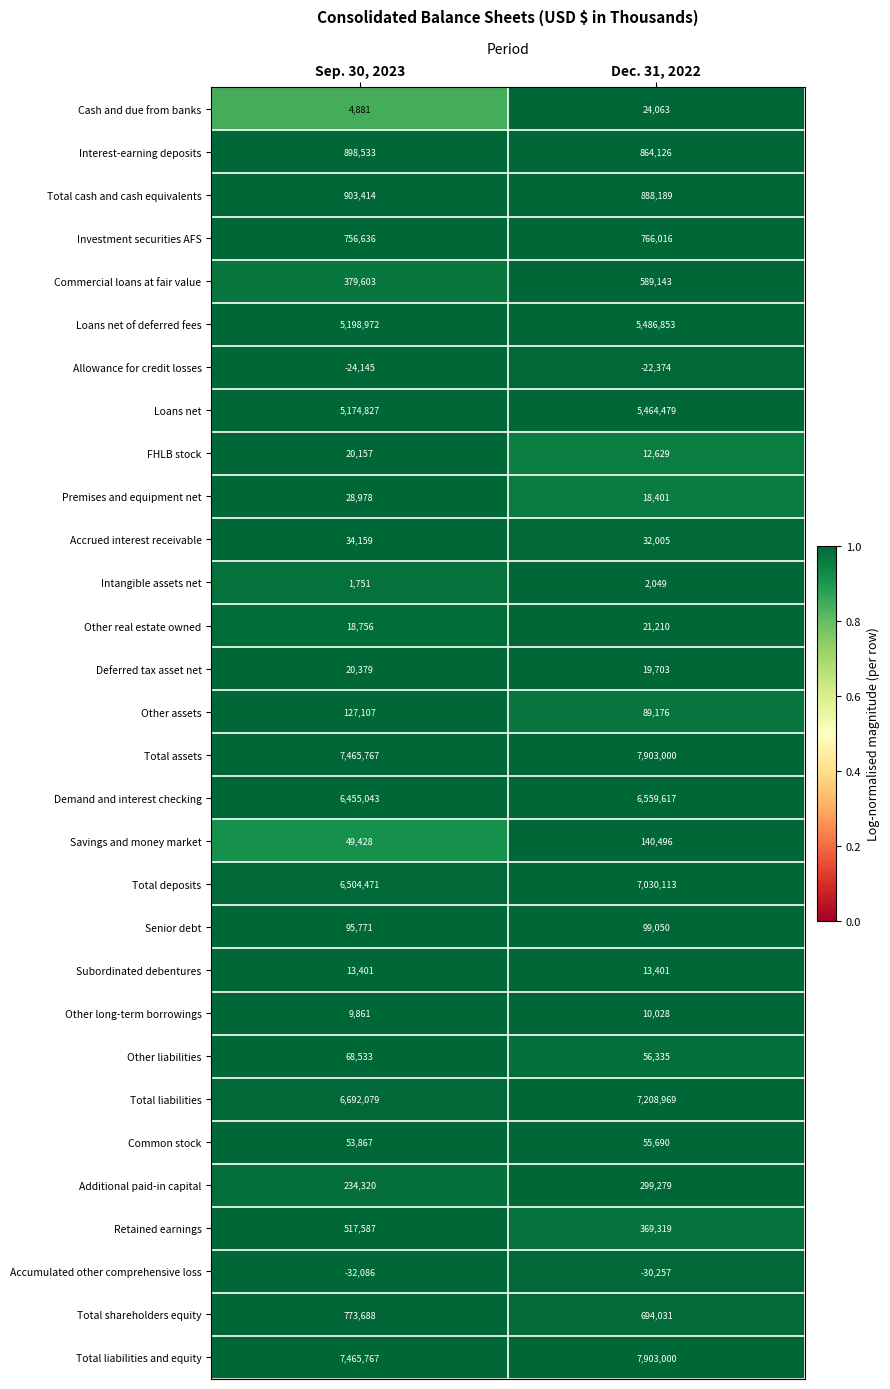

What is the total value across all series at Dec. 31, 2022?

52567739